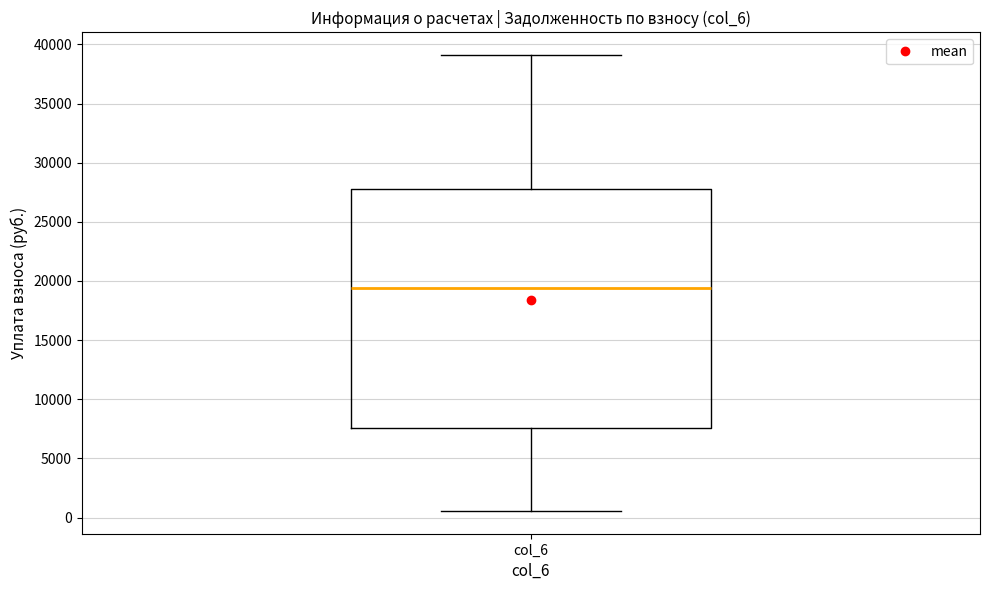

Where does the lower whisker of the box for col_6 end on the y-axis? The values are not printed on the chart, so give them approximately, as read against the axis.

500